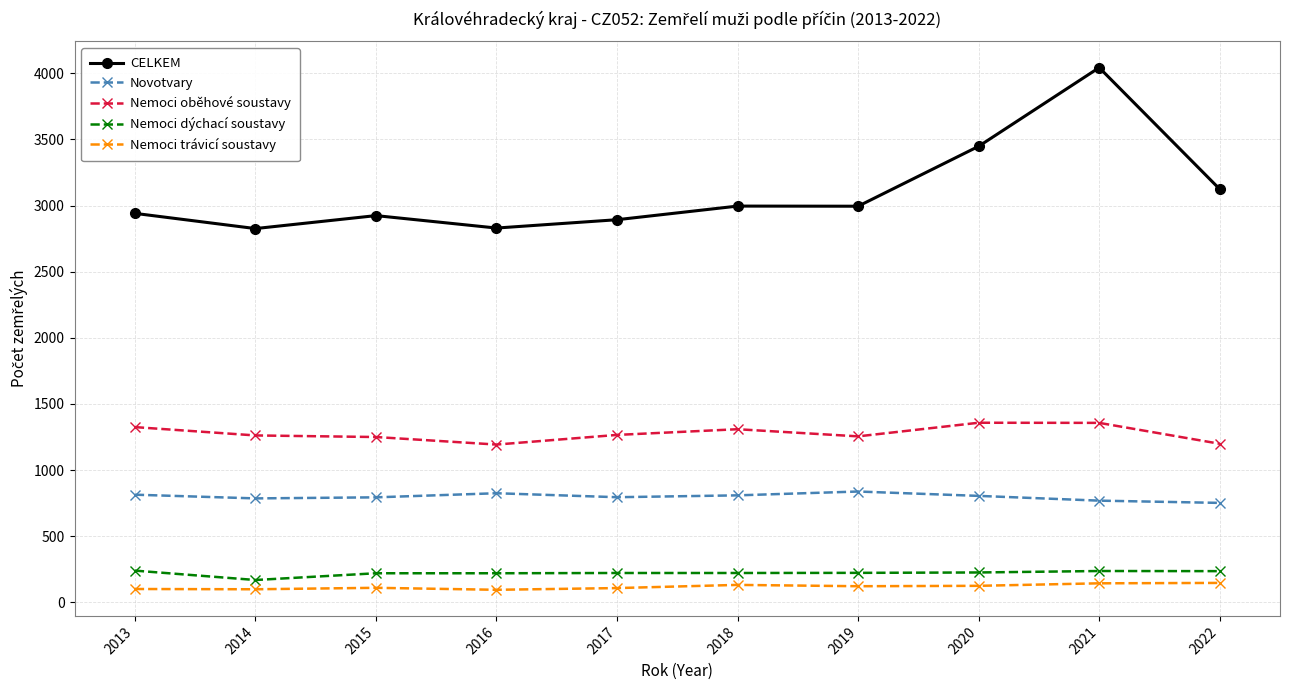

What is the smallest value displayed?

95